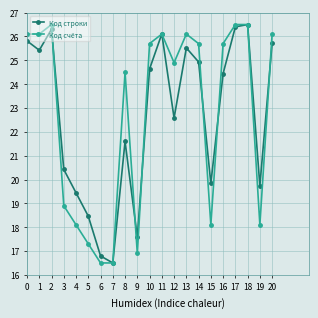

Which series has the largest total across all categories?

Код счёта